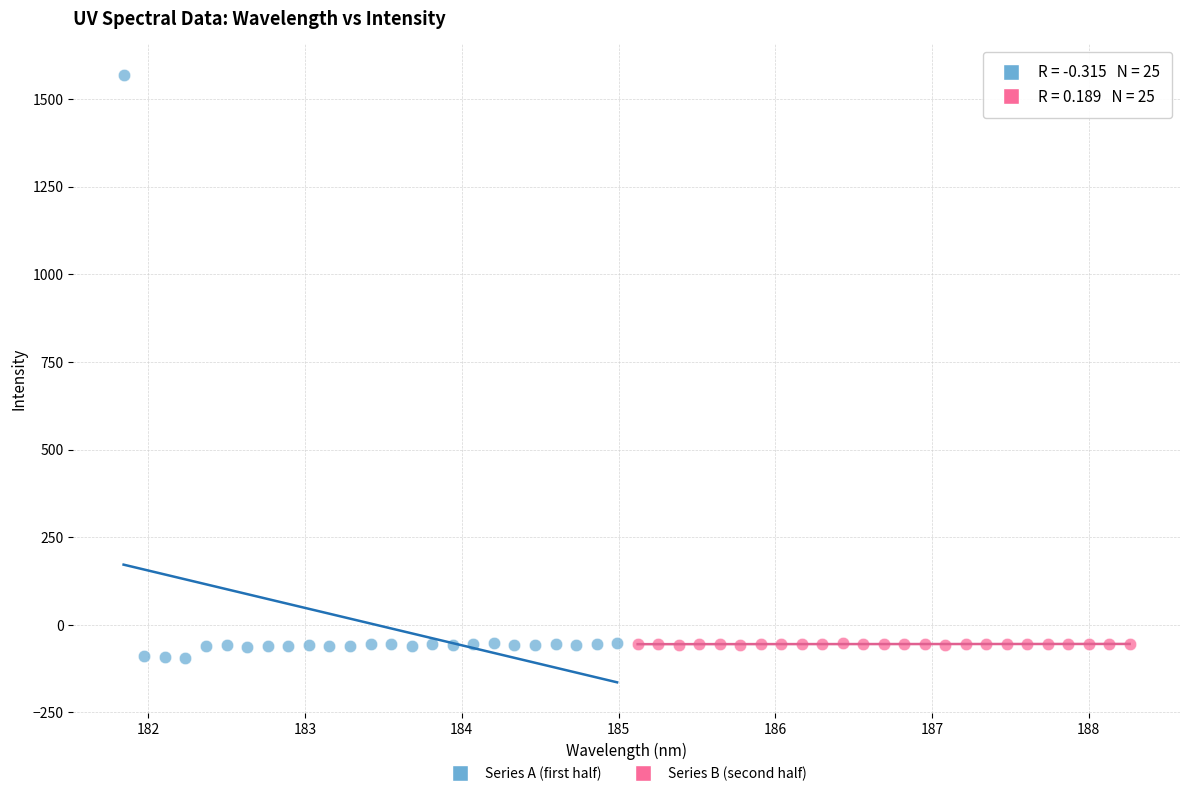

Which series has the largest Y range (max minus min)?

Series A (first half)